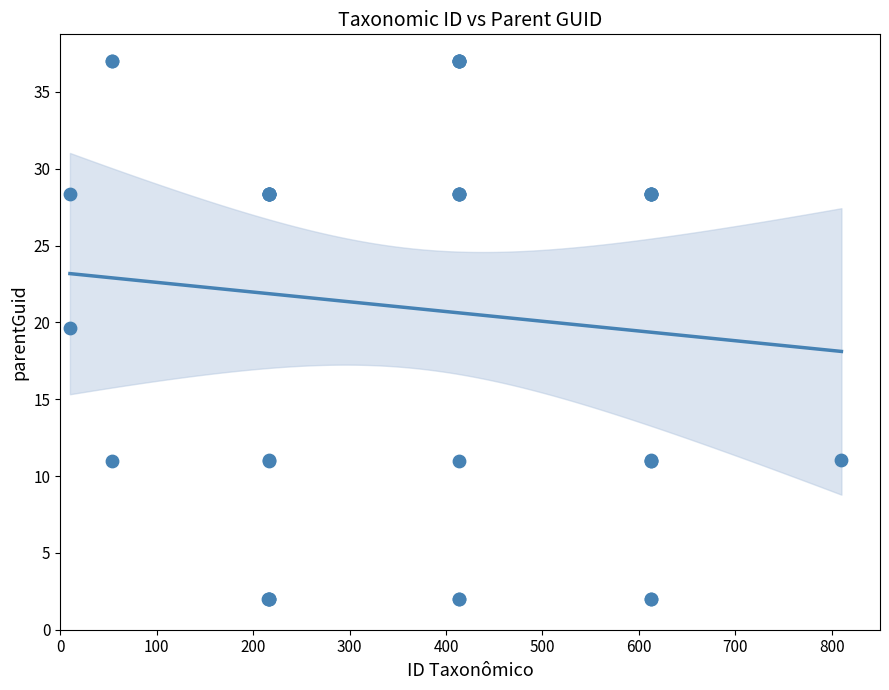

What Y value in the scatter plot is closest to 19?

19.7